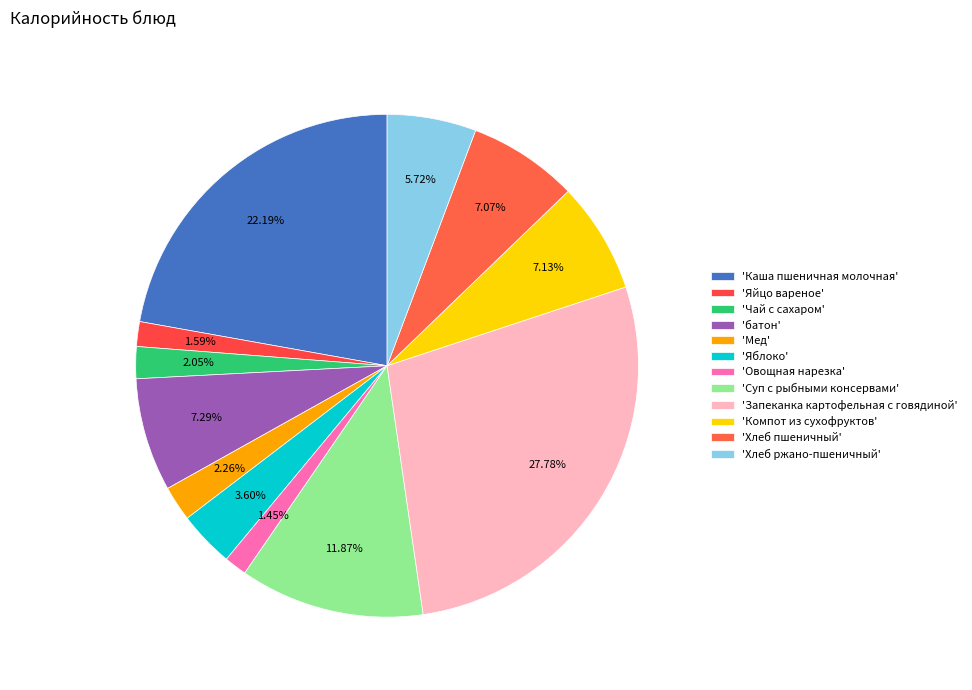

How many slices are in this pie chart?

12